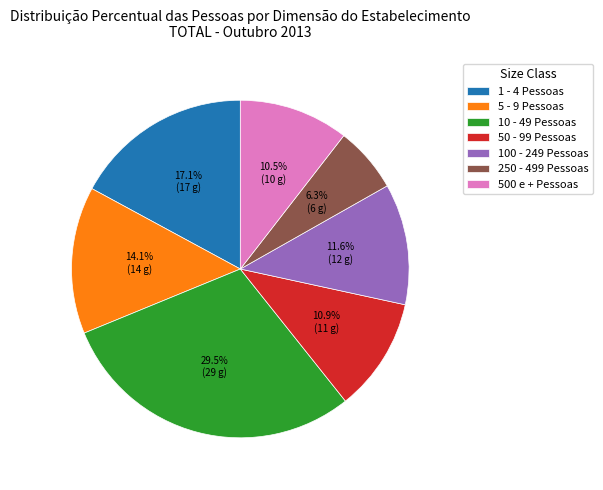

Which has a higher value, 1 - 4 Pessoas or 50 - 99 Pessoas?

1 - 4 Pessoas